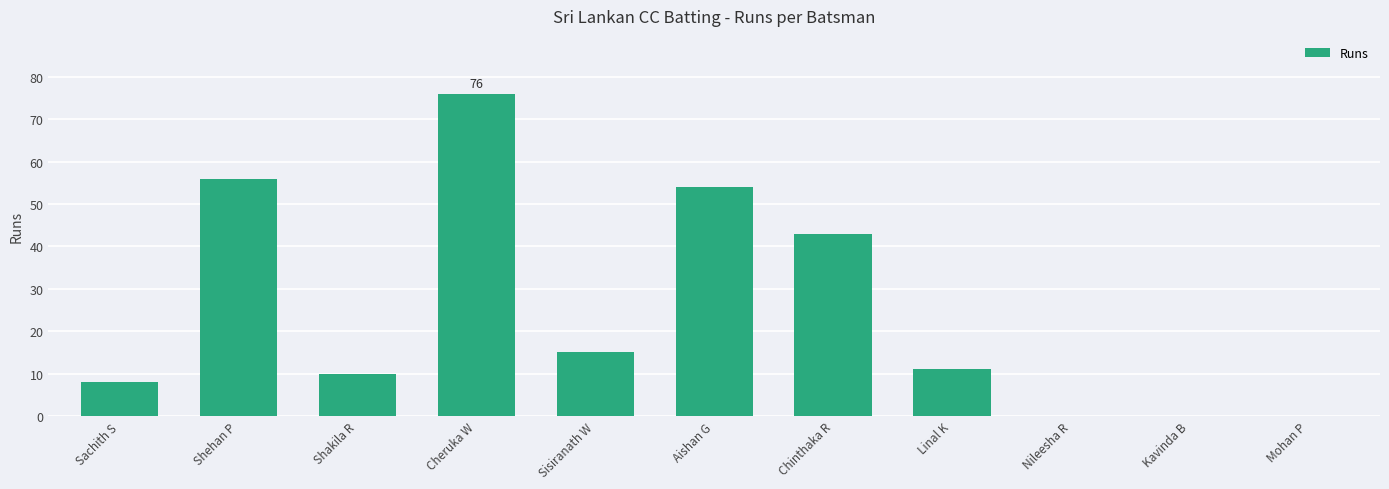

What is the sum of all values?

273